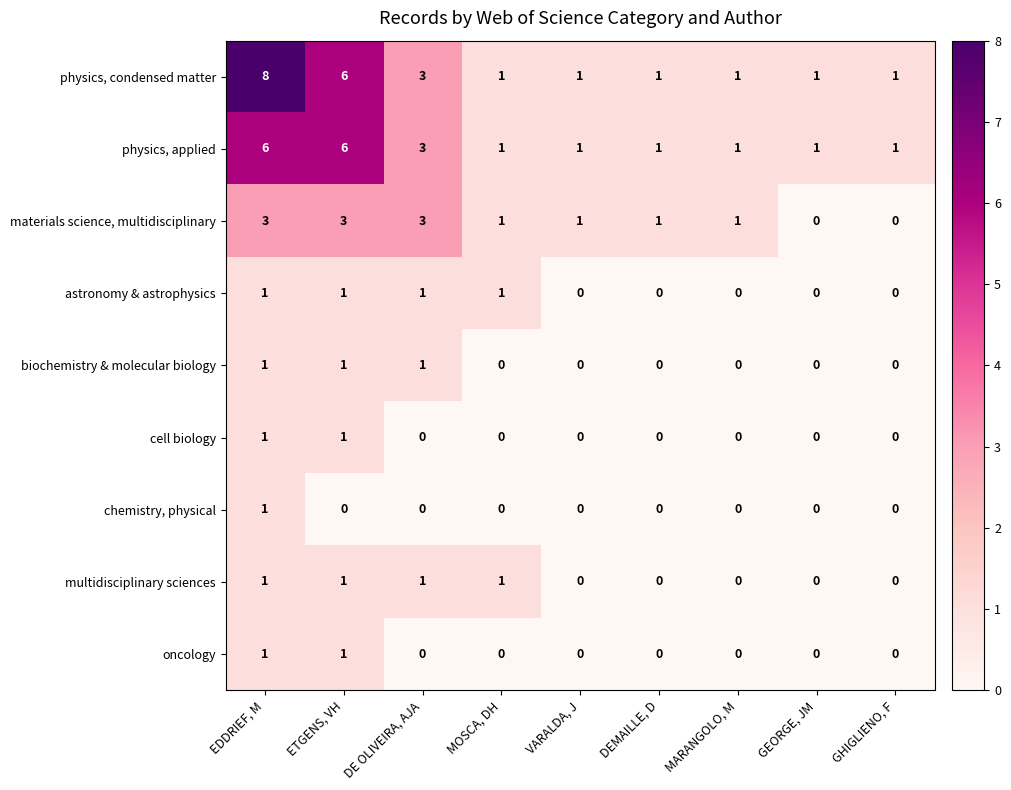

What is the maximum value shown in the chart?

8